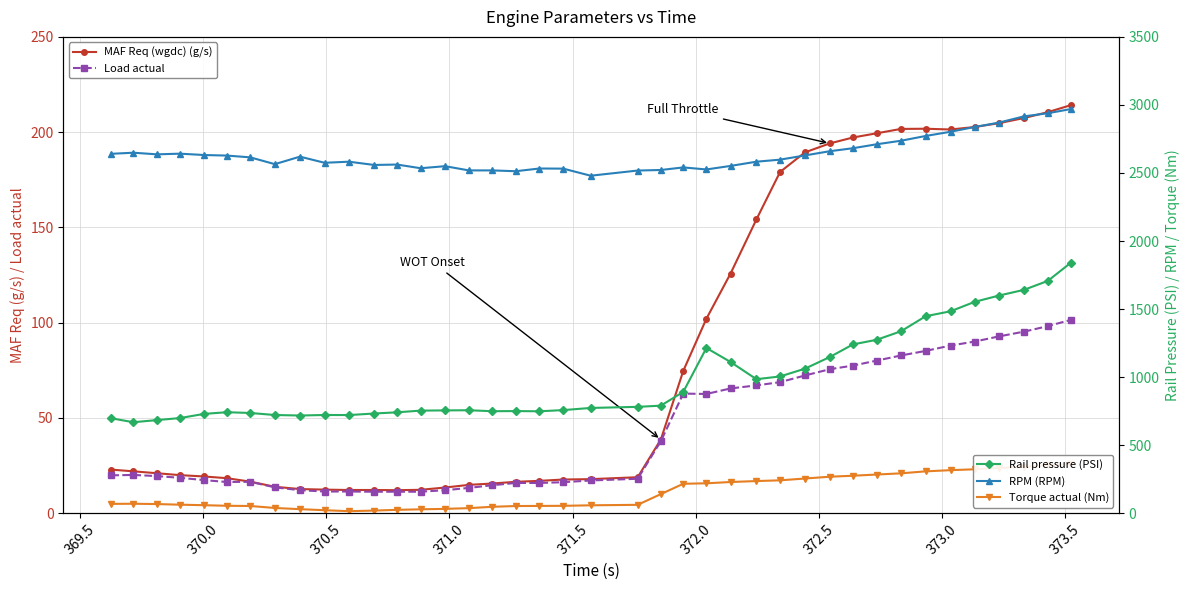

True or false: Rail pressure (PSI) has more than 0 interior local peaks.

True